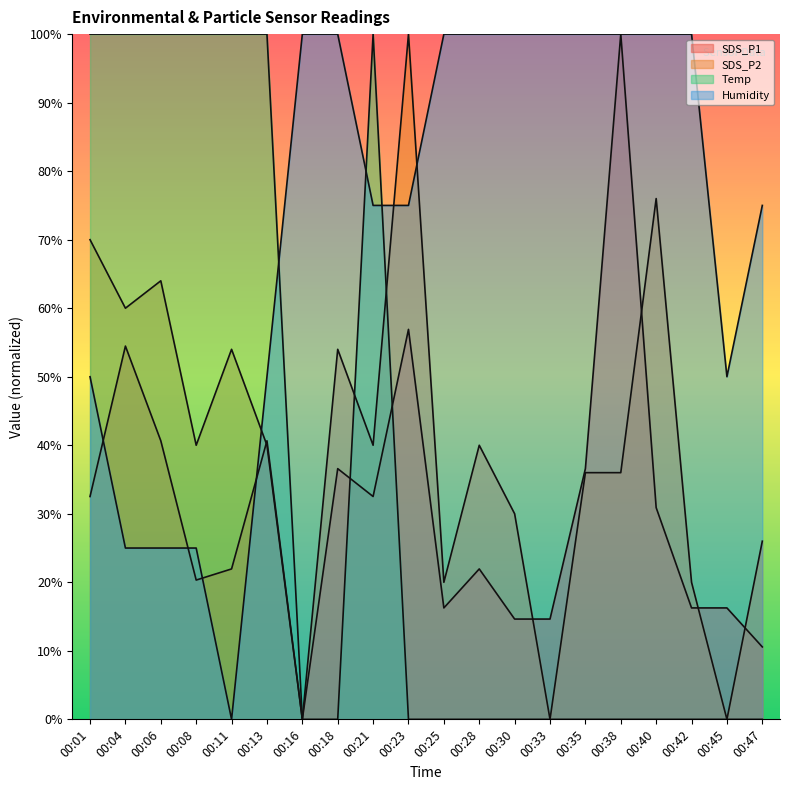

List the labels in order of Humidity value, largest first.

00:16, 00:18, 00:25, 00:28, 00:30, 00:33, 00:35, 00:38, 00:40, 00:42, 00:21, 00:23, 00:47, 00:01, 00:13, 00:45, 00:04, 00:06, 00:08, 00:11